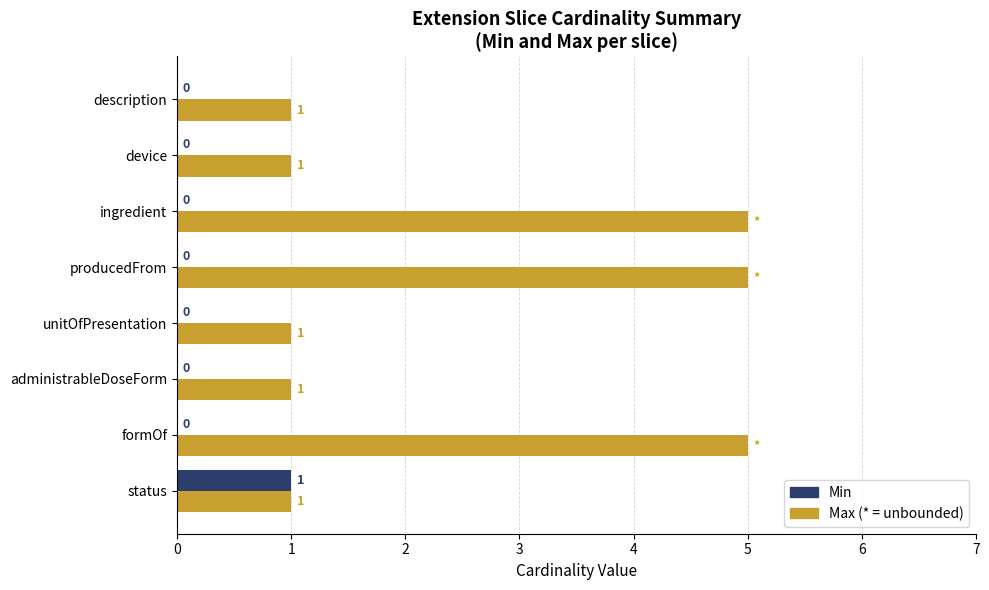

What is the greatest value displayed?

5